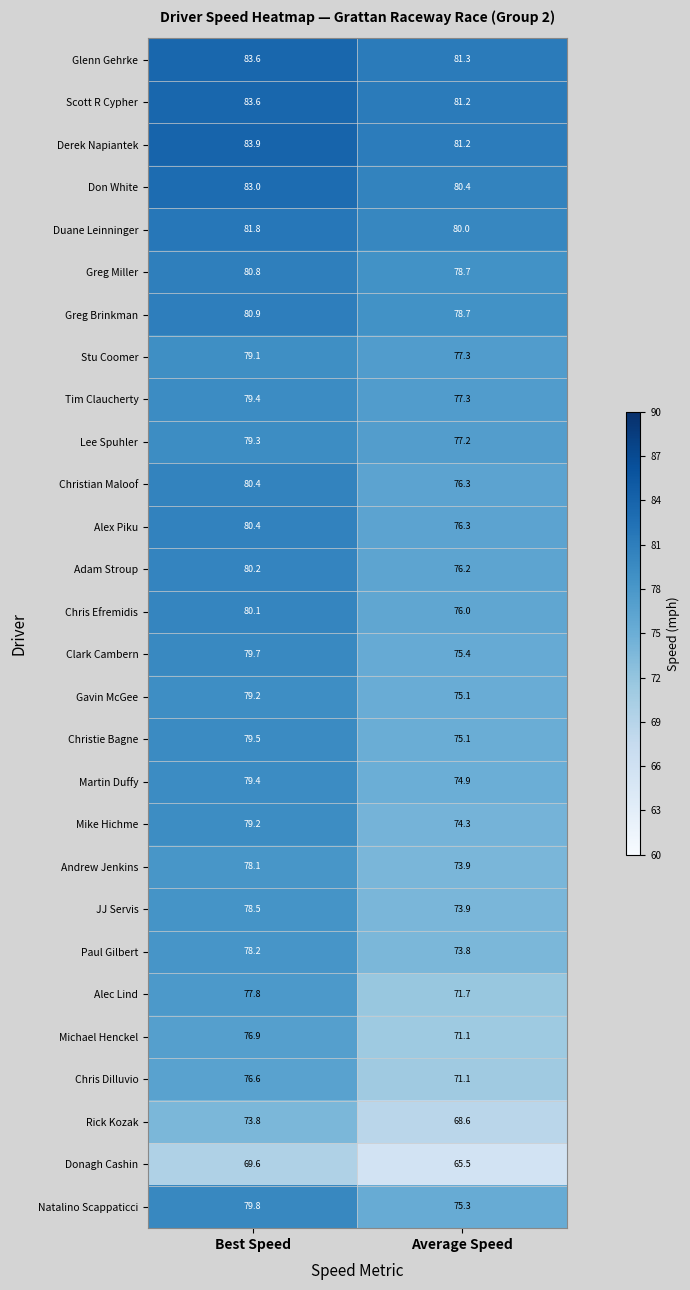

Between Best Speed and Average Speed, which series saw the biggest shift?

Alec Lind